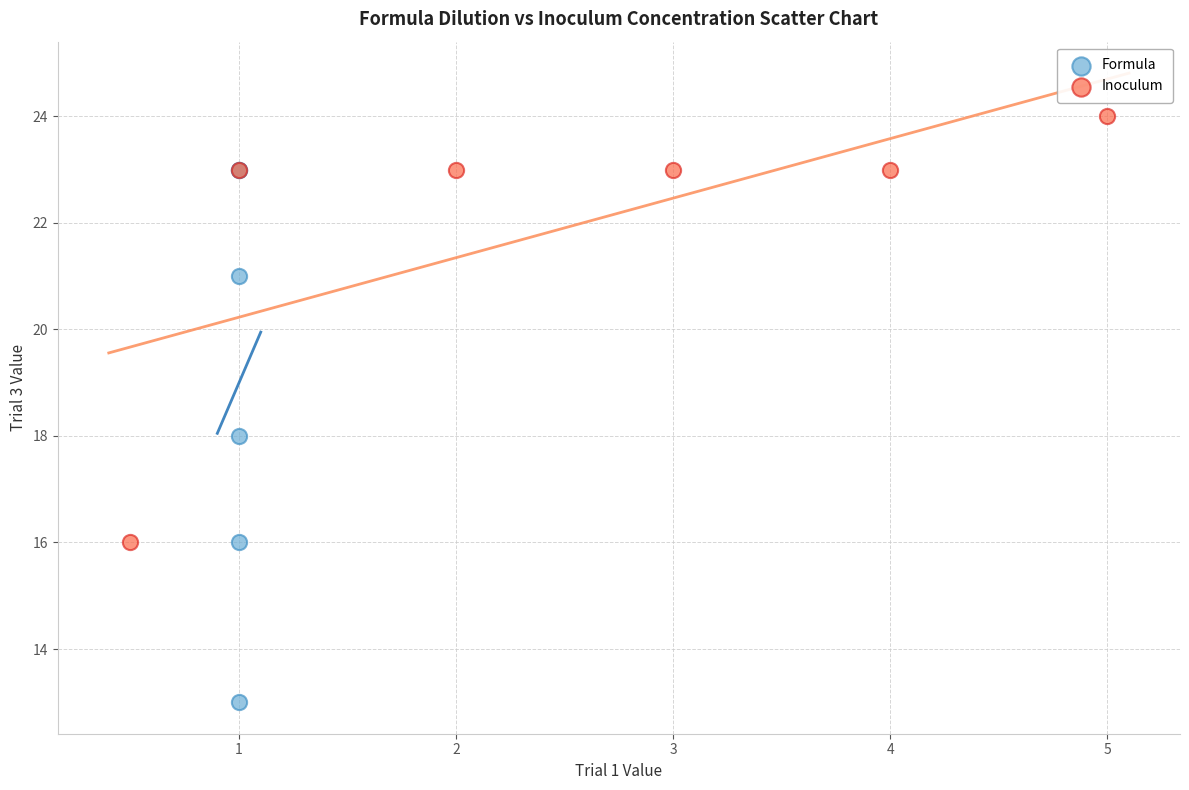

Which series contains the highest Y value?

Inoculum